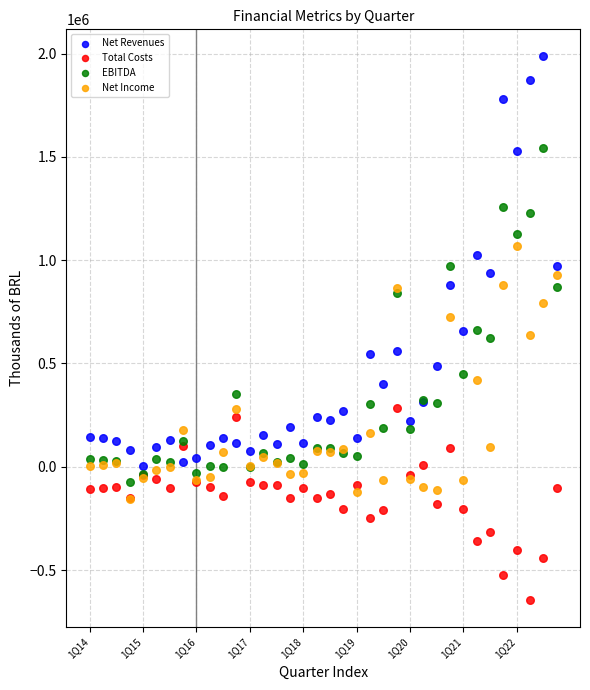

Which series contains the lowest Y value?

Total Costs